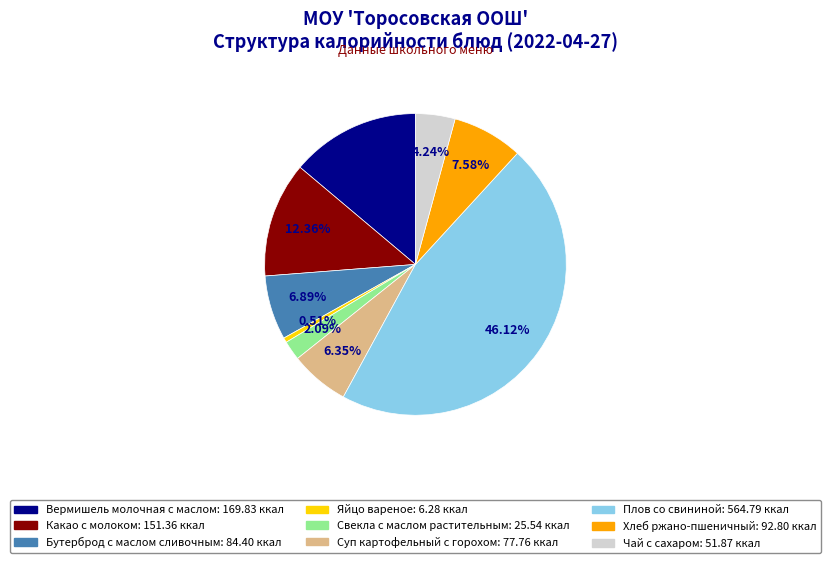

What is the total percentage of Хлеб ржано-пшеничный and Суп картофельный с горохом?

13.9%